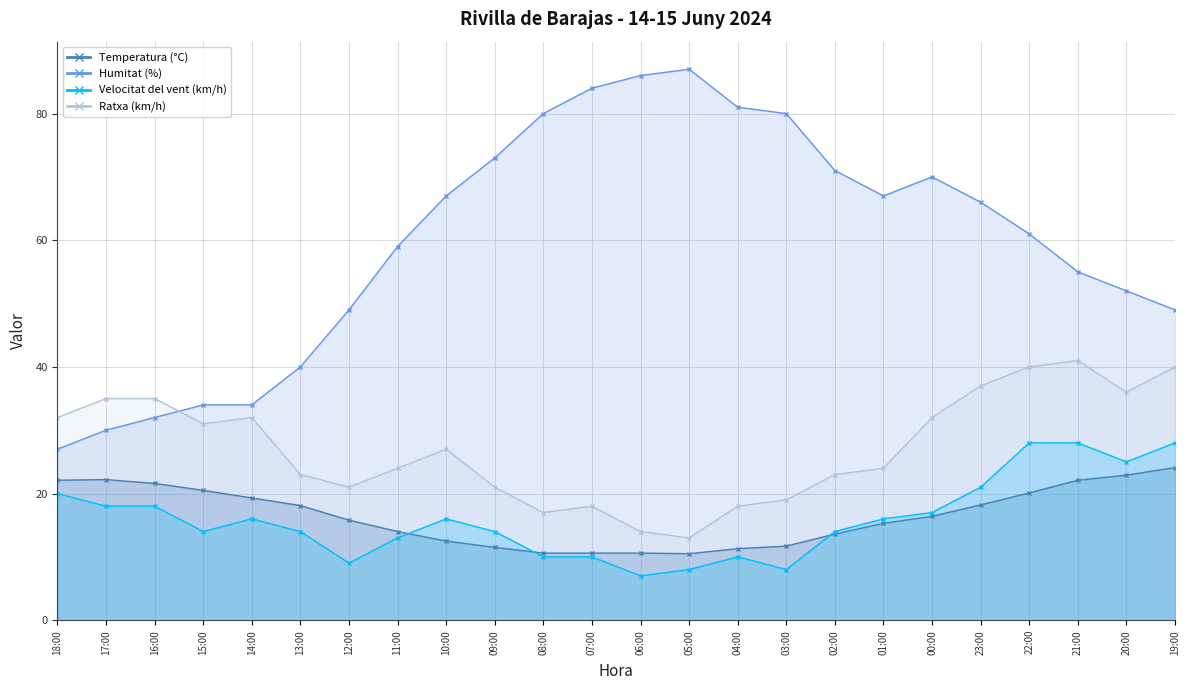

Which category has the lowest value across all series?

06:00